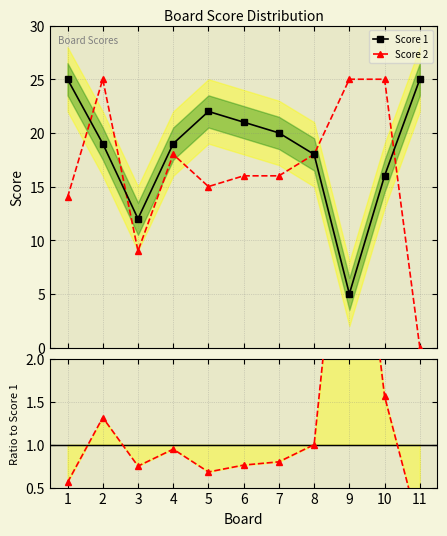

True or false: Score 2 / Score 1 and Score 1 intersect in this chart.

False